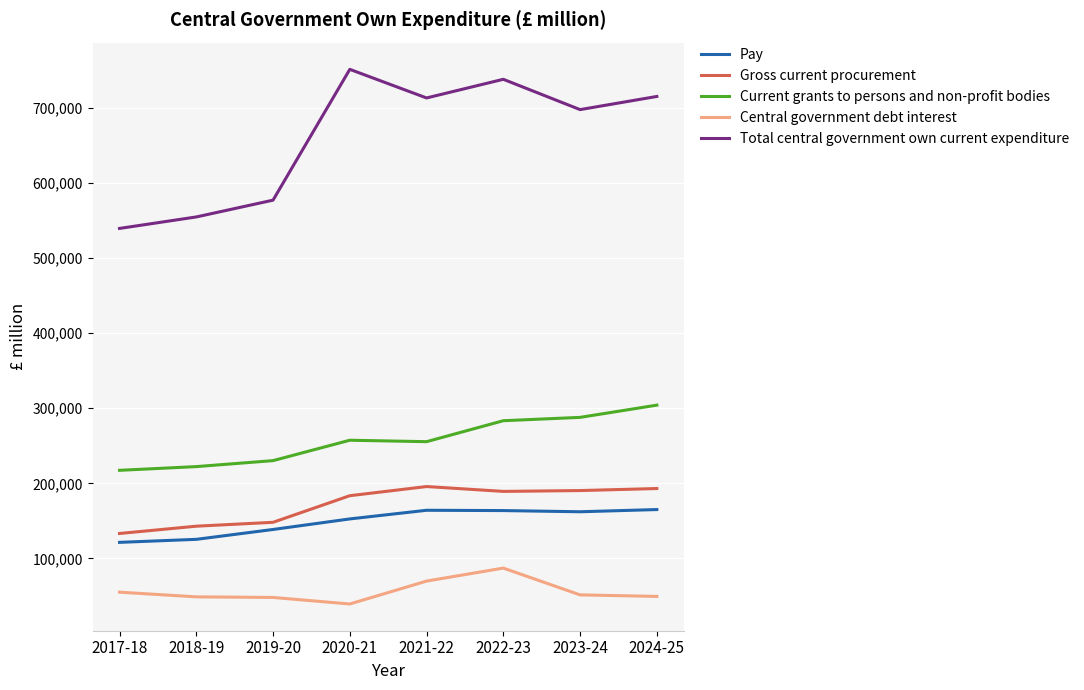

True or false: Pay has more than 0 points higher than both neighbors.

True